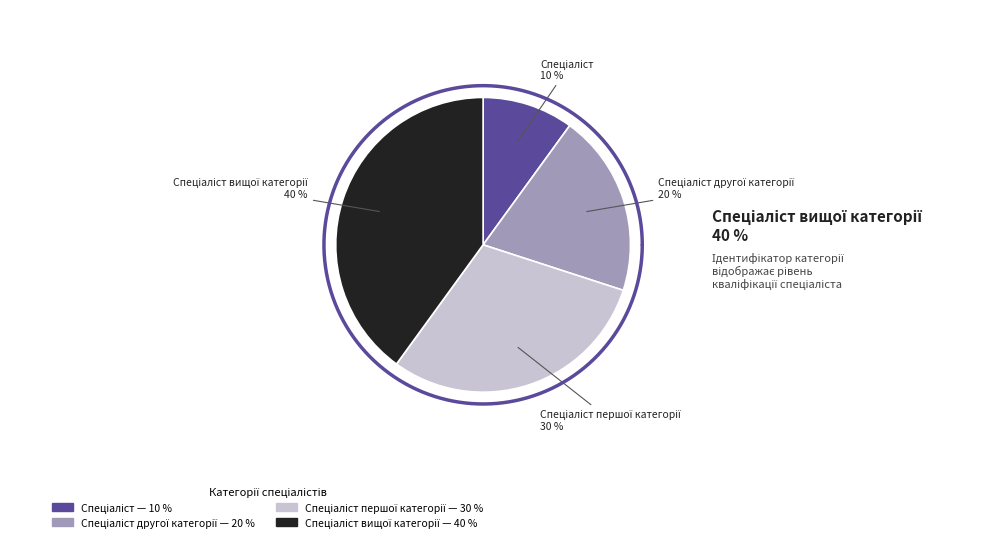

Count the number of slices in the pie.

4